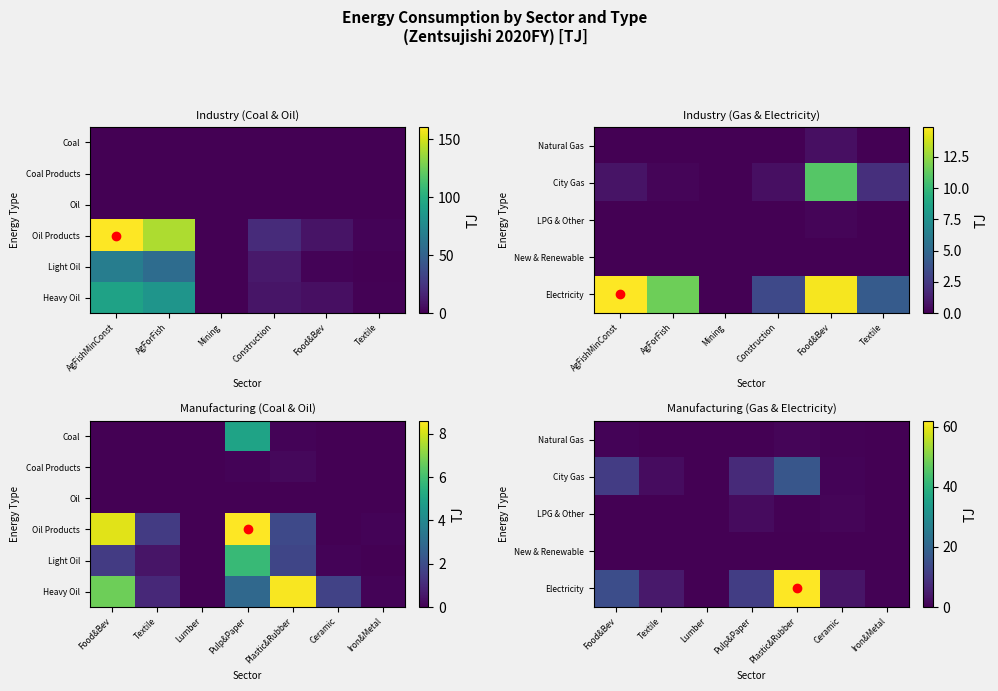

What is the maximum value shown in the chart?

61.9